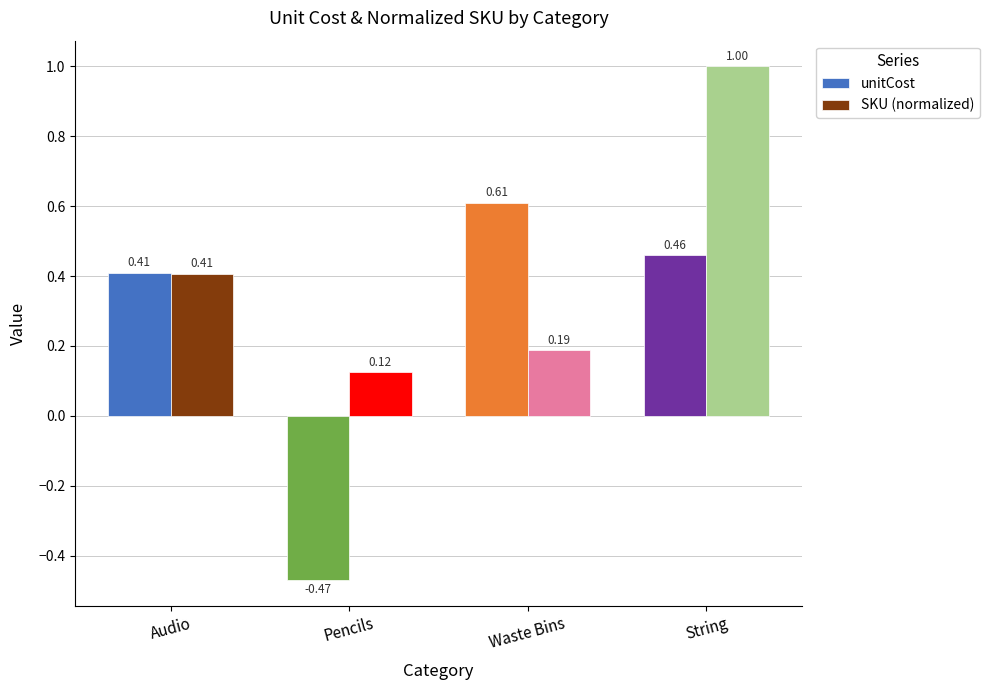

Where is unitCost nearest to the value 0?

Audio